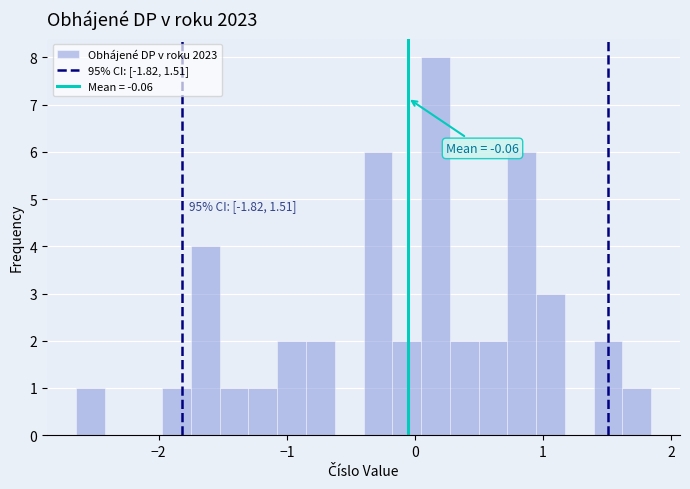

Around what value on the x-axis is the tallest bar? Give the approximate position of its centre, as read against the axis.

0.2